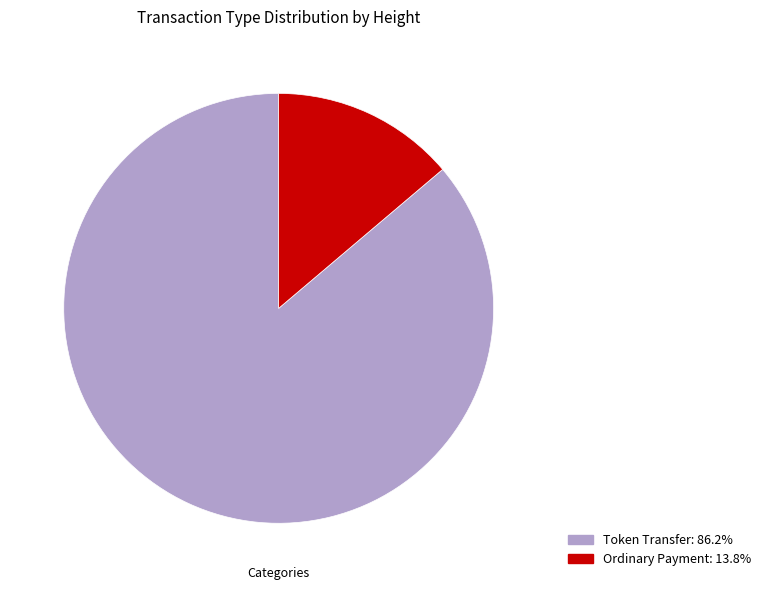

Is there a majority slice in this chart?

Yes